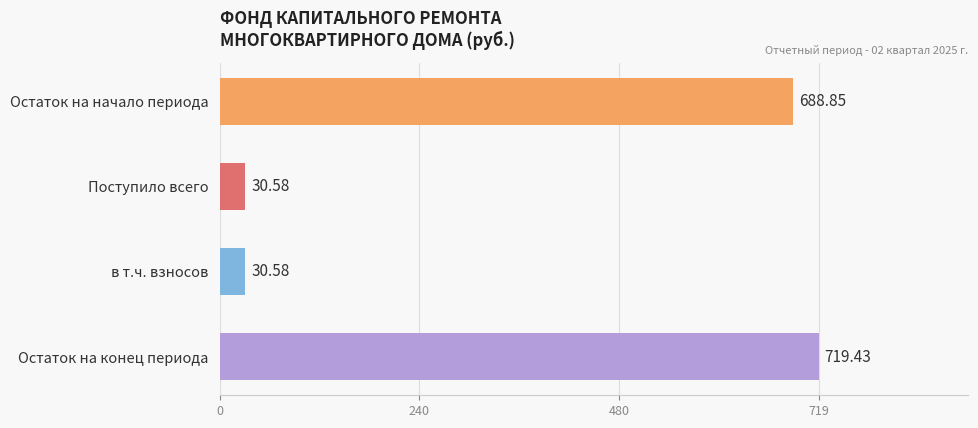

What is the label of the 4th bar from the bottom?

Остаток на начало периода